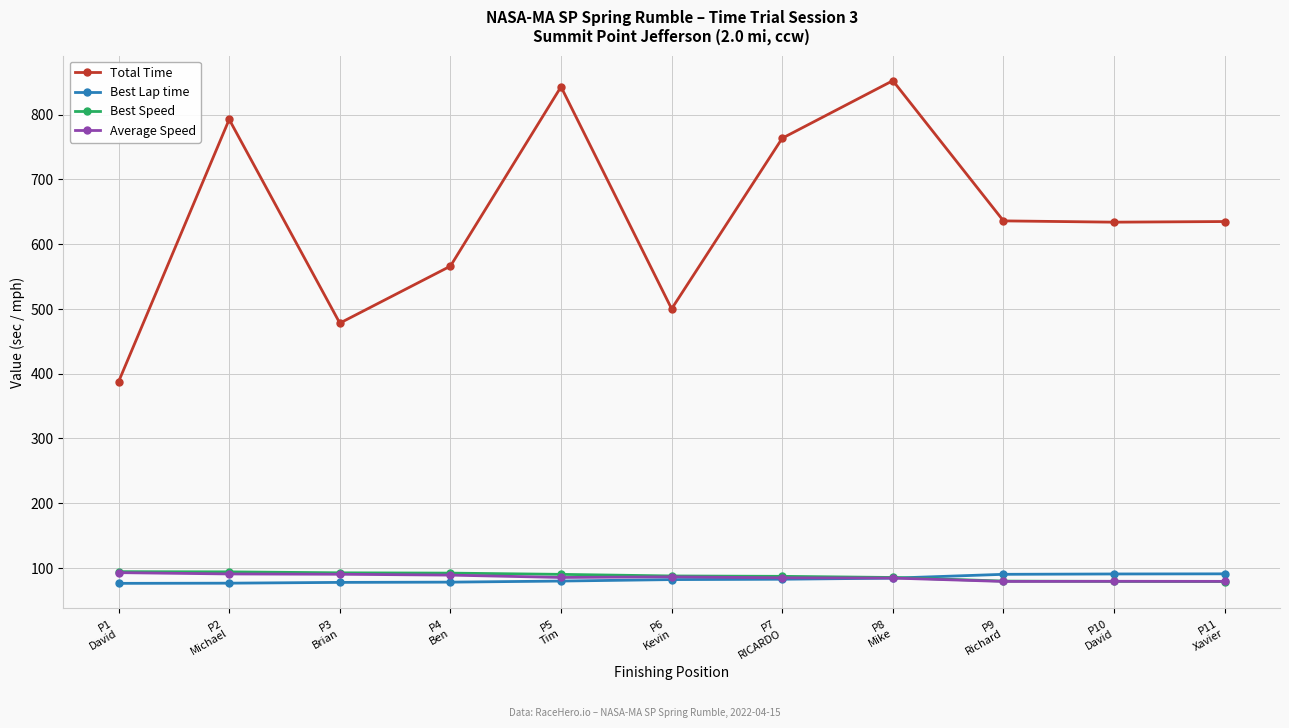

Which series ends up on top after the final intersection of Best Speed and Best Lap time?

Best Lap time